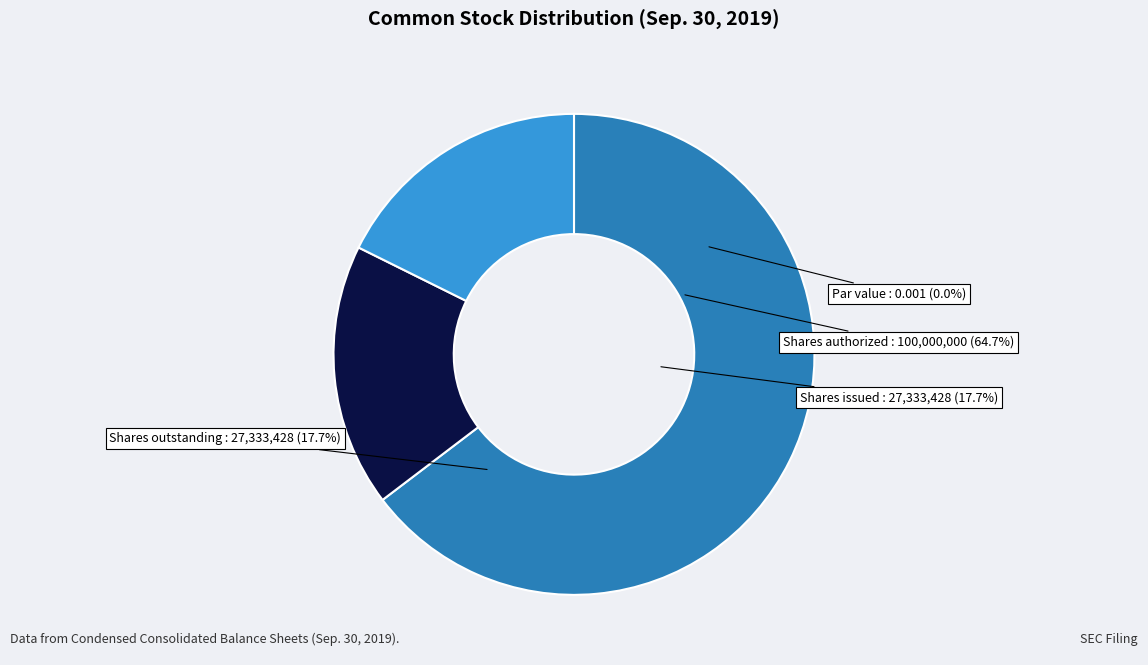

Which slice is the largest?

Common stock, shares authorized